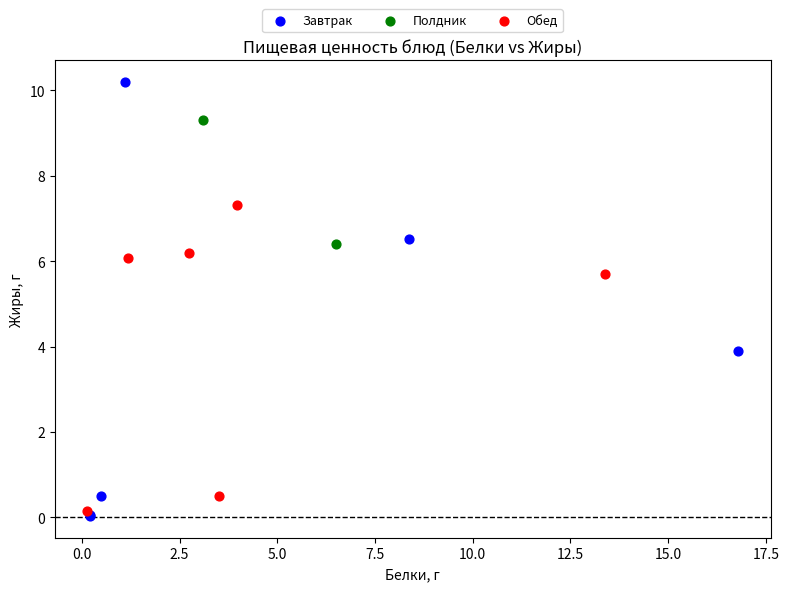

Which series reaches the maximum Y coordinate?

Завтрак